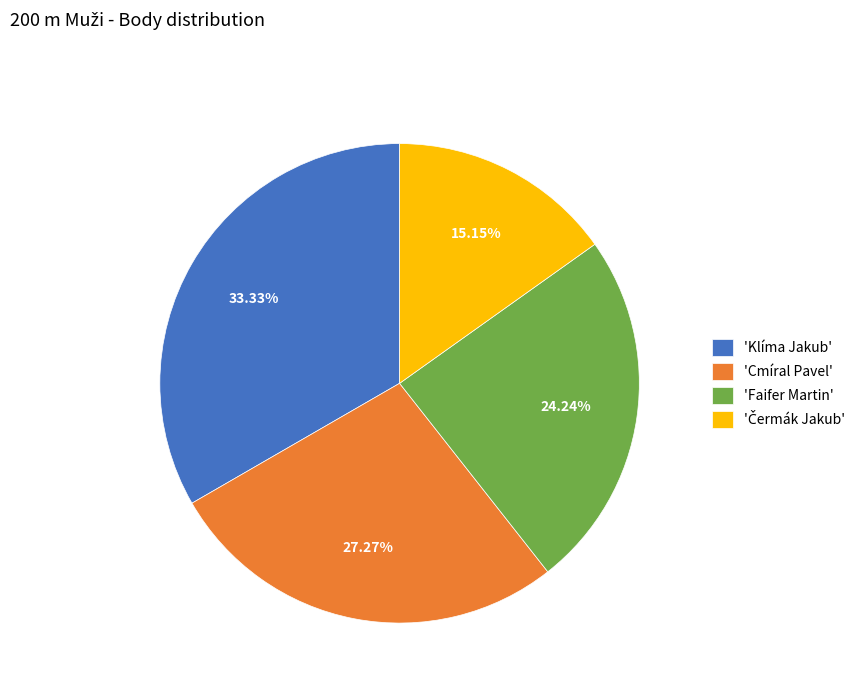

To the nearest percent, what is the average slice percentage?

25%